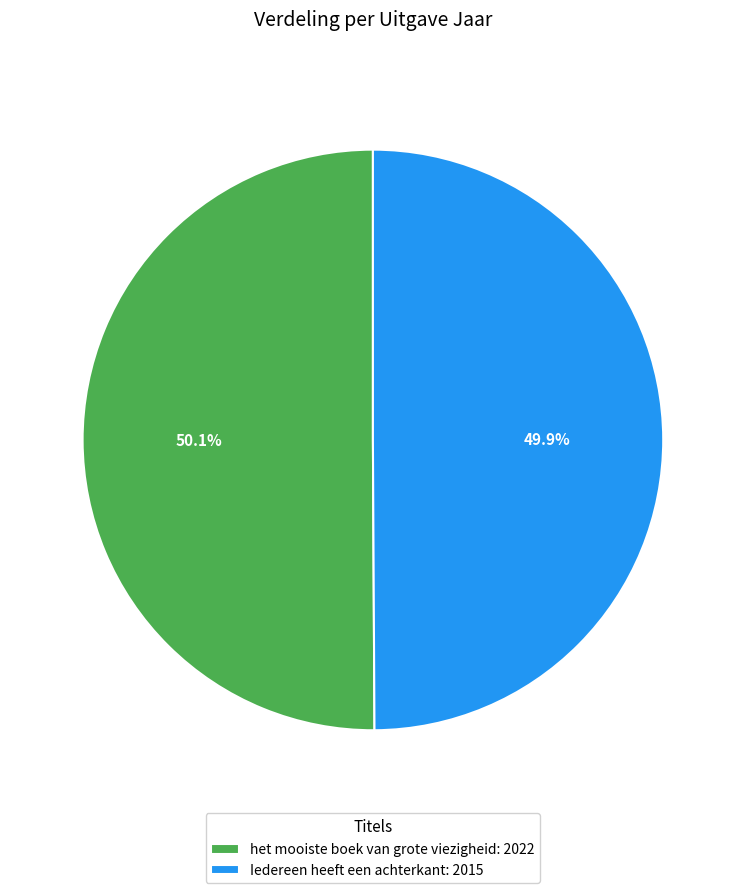

Is it true that het mooiste boek van grote viezigheid is 50% of the pie?

True